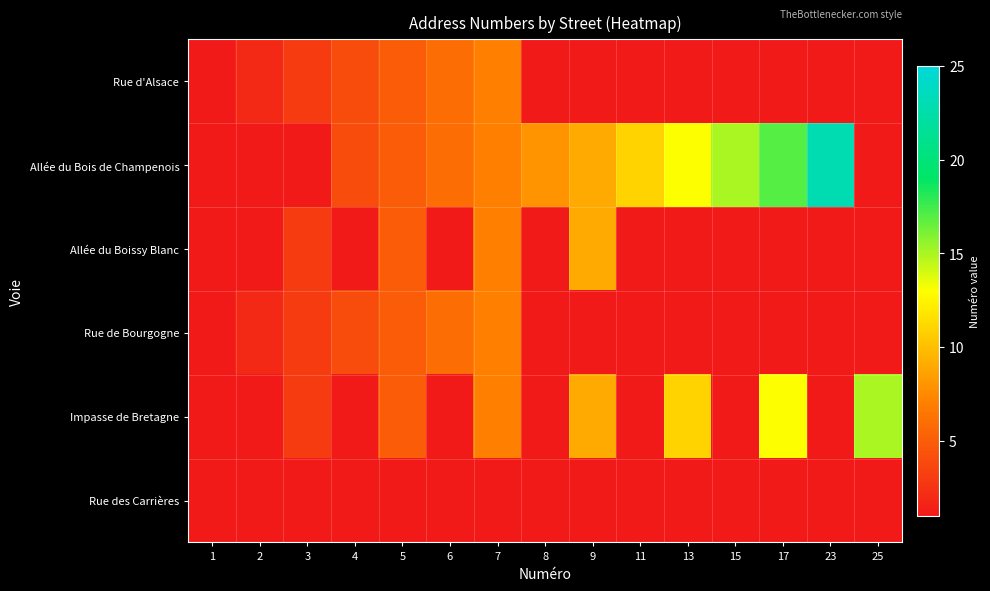

How many data points does each series have?

15